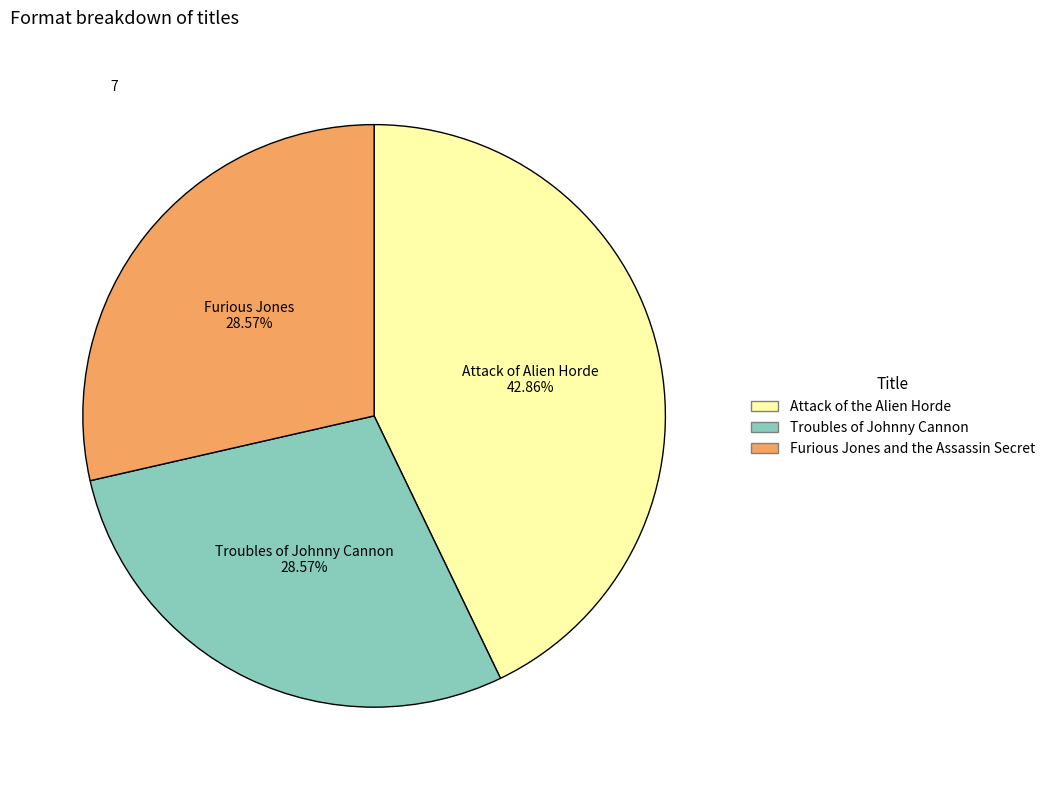

To the nearest percent, what percentage of the pie is Furious Jones and the Assassin Secret?

29%